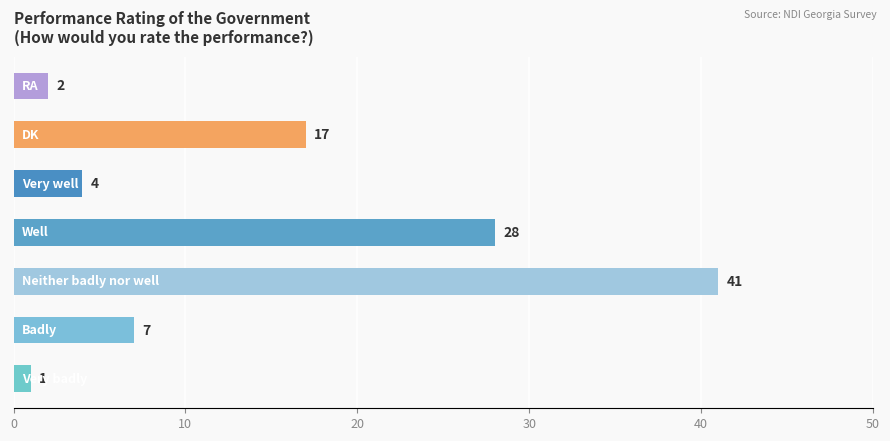

What is the sum of all values?

100